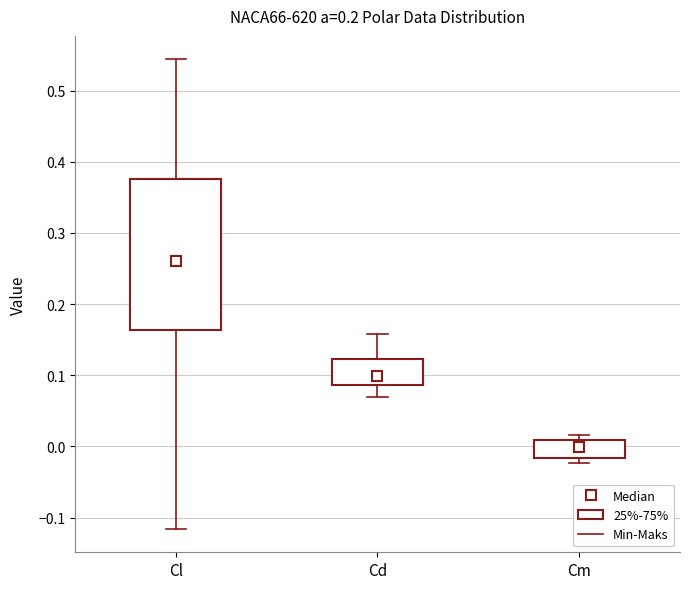

Which box is the tallest, from its lower edge to its upper edge?

Cl